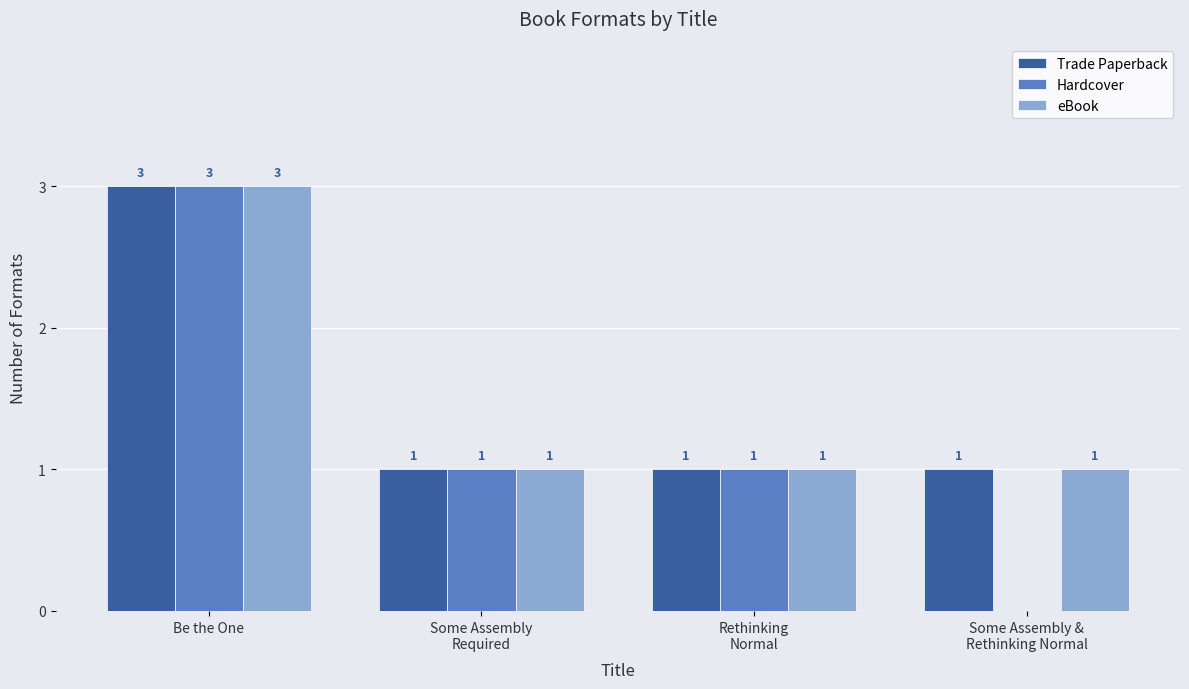

What is the difference between the Trade Paperback values at Be the One and Some Assembly &
Rethinking Normal?

2